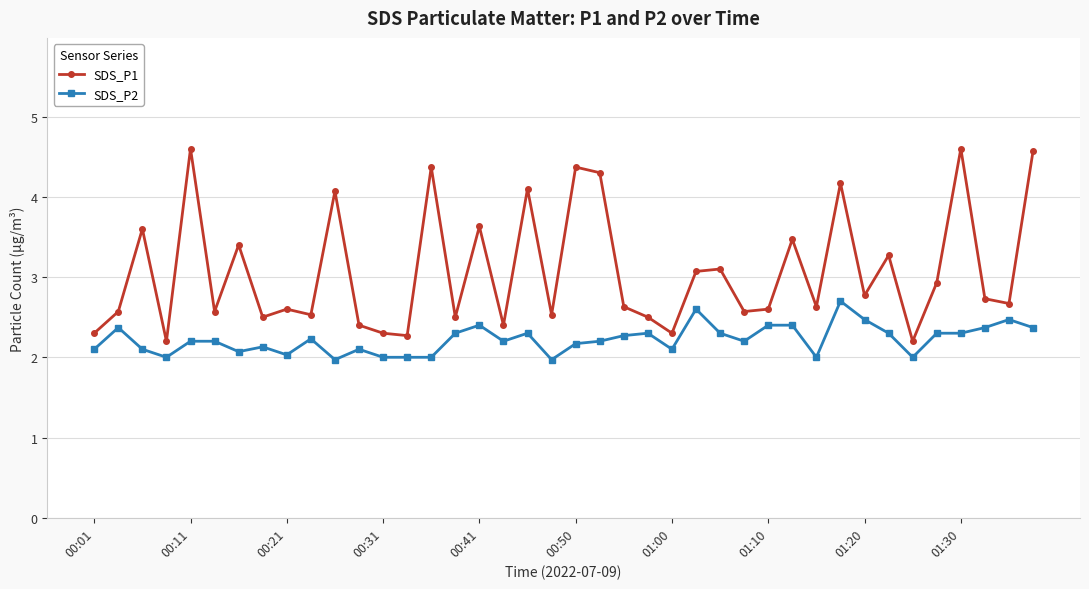

Reading left to right, extract all data points from this chart.

SDS_P1: 2.3	2.6	3.6	2.2	4.6	2.6	3.4	2.5	2.6	2.5	4.1	2.4	2.3	2.3	4.4	2.5	3.6	2.4	4.1	2.5	4.4	4.3	2.6	2.5	2.3	3.1	3.1	2.6	2.6	3.5	2.6	4.2	2.8	3.3	2.2	2.9	4.6	2.7	2.7	4.6
SDS_P2: 2.1	2.4	2.1	2.0	2.2	2.2	2.1	2.1	2.0	2.2	2.0	2.1	2.0	2.0	2.0	2.3	2.4	2.2	2.3	2.0	2.2	2.2	2.3	2.3	2.1	2.6	2.3	2.2	2.4	2.4	2.0	2.7	2.5	2.3	2.0	2.3	2.3	2.4	2.5	2.4